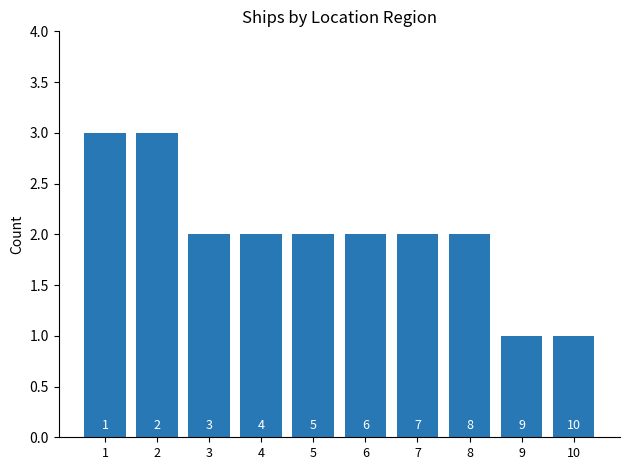

Rank the categories by value from lowest to highest.

9, 10, 3, 4, 5, 6, 7, 8, 1, 2